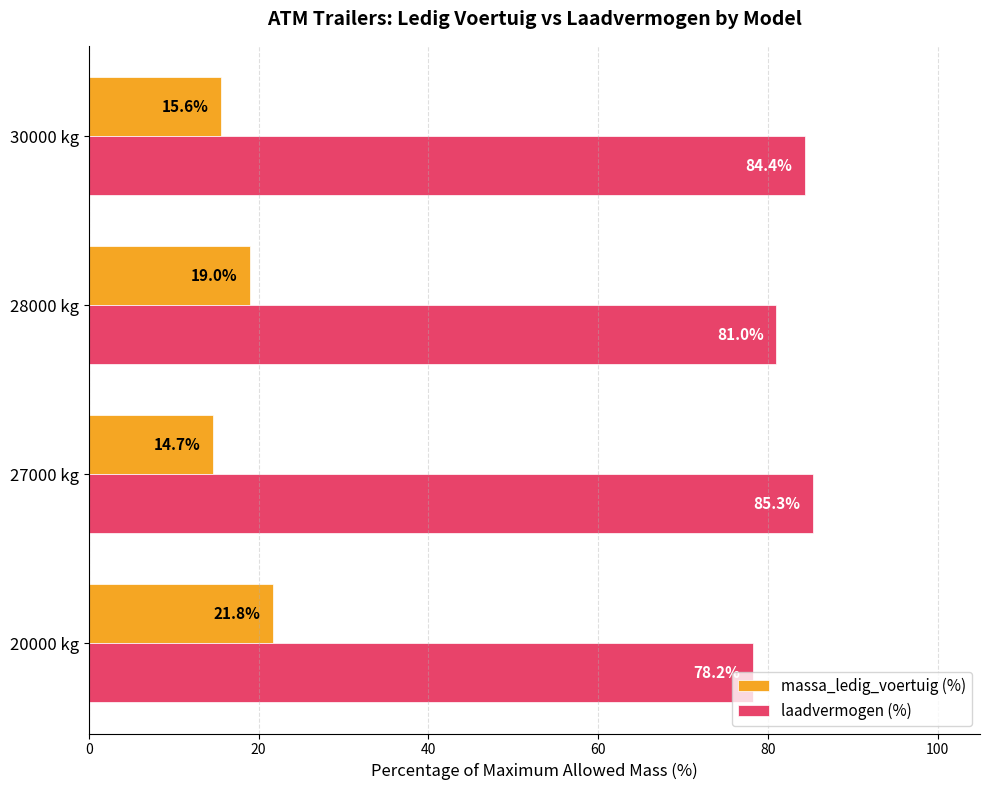

At which label is massa_ledig_voertuig (%) closest to 18?

28000 kg